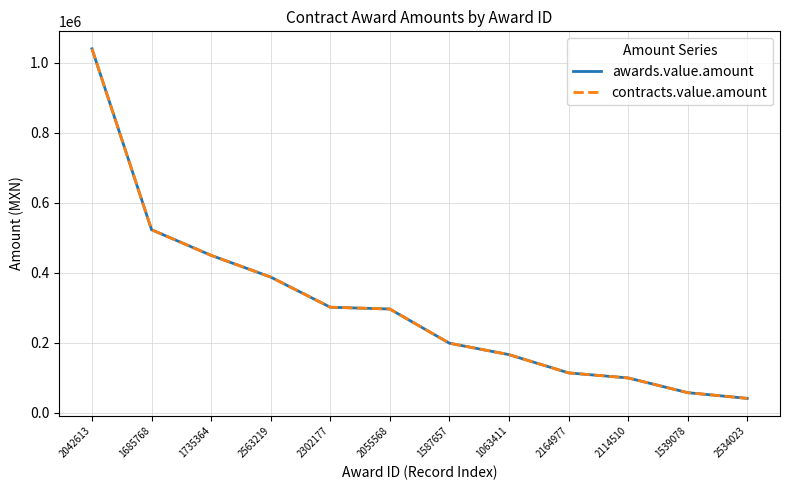

What is the value of the contracts.value.amount point at the 1st from the left?

1039668.0